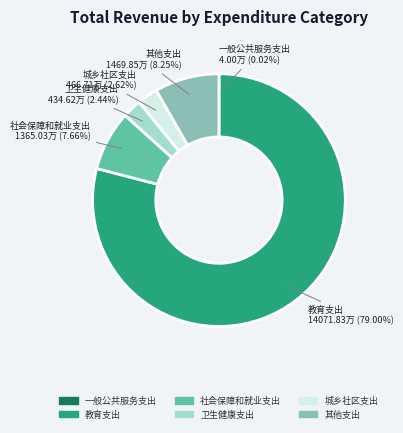

Which slice represents more than half of the pie?

教育支出